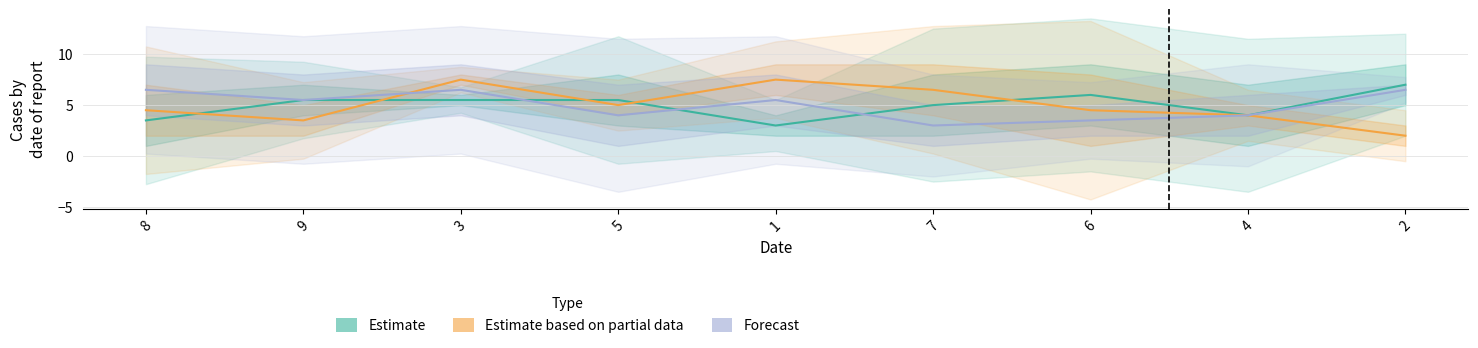

In Estimate based on partial data, how many points are higher than both neighbors (excluding endpoints)?

2